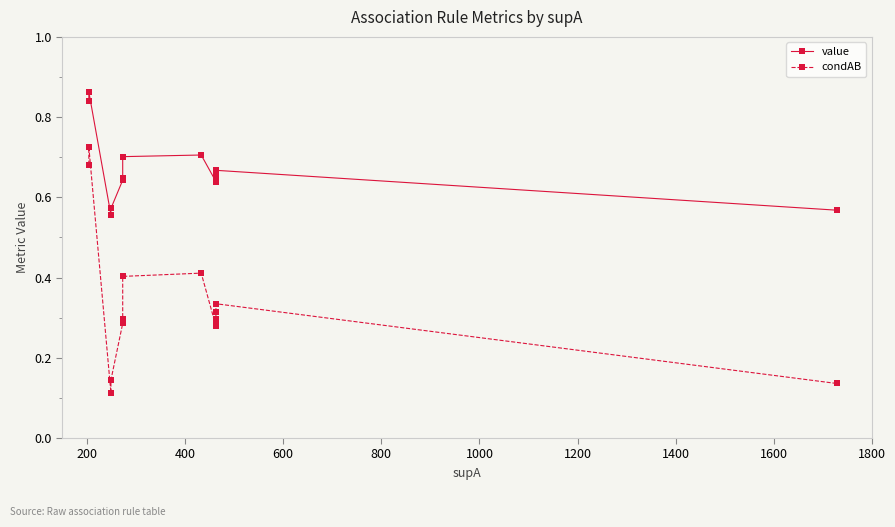

The condAB series shows 0.1 at 11. True or false?

False